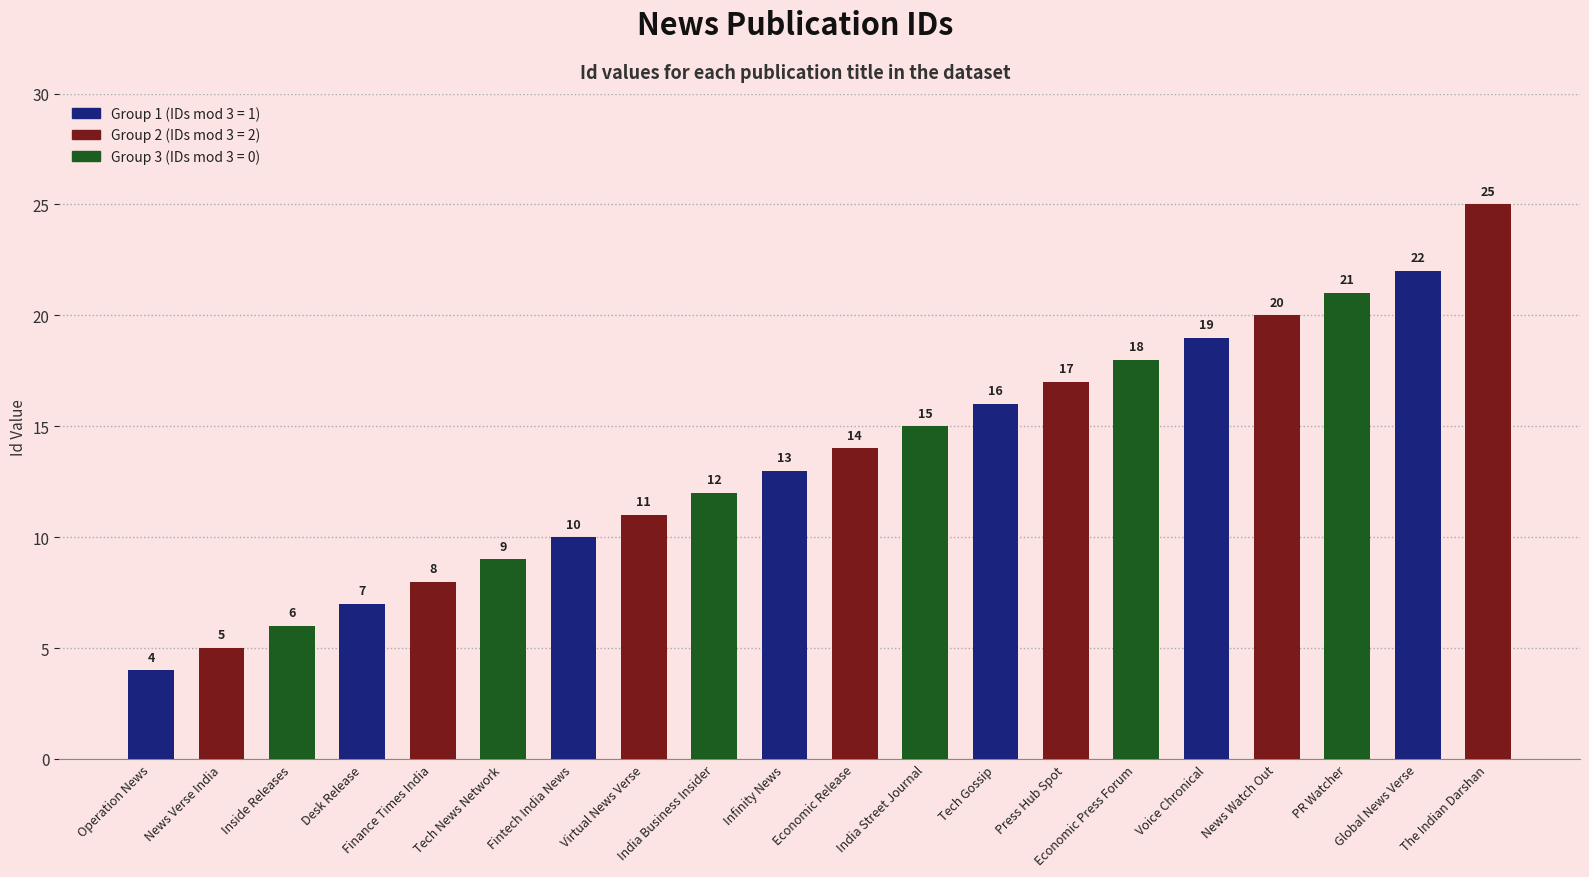

At which label is the value closest to 14?

Economic Release